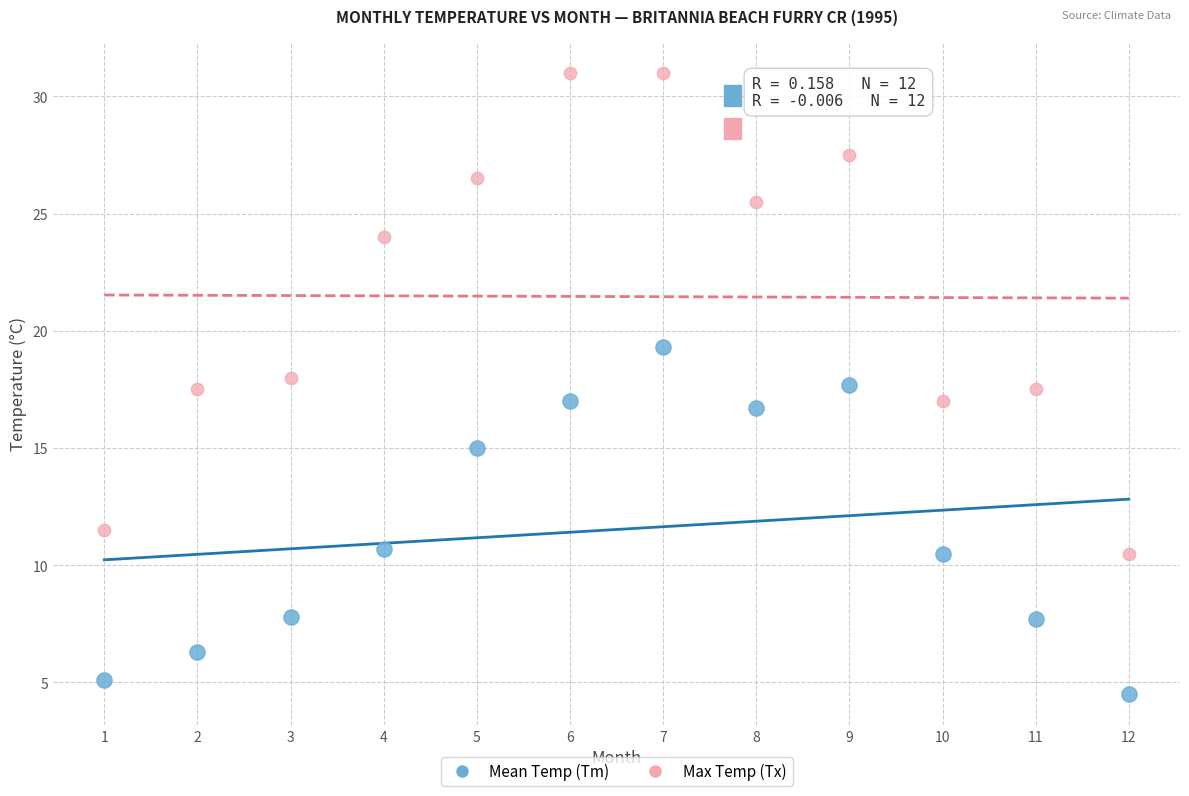

Across all data points, what is the range of X values (max minus min)?

11.0